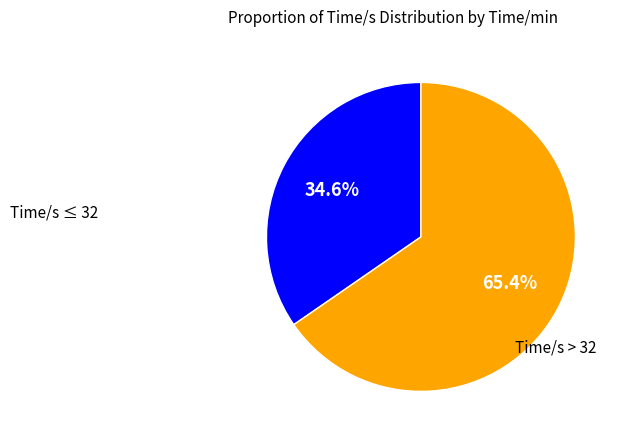

Does any single category account for the majority?

Yes